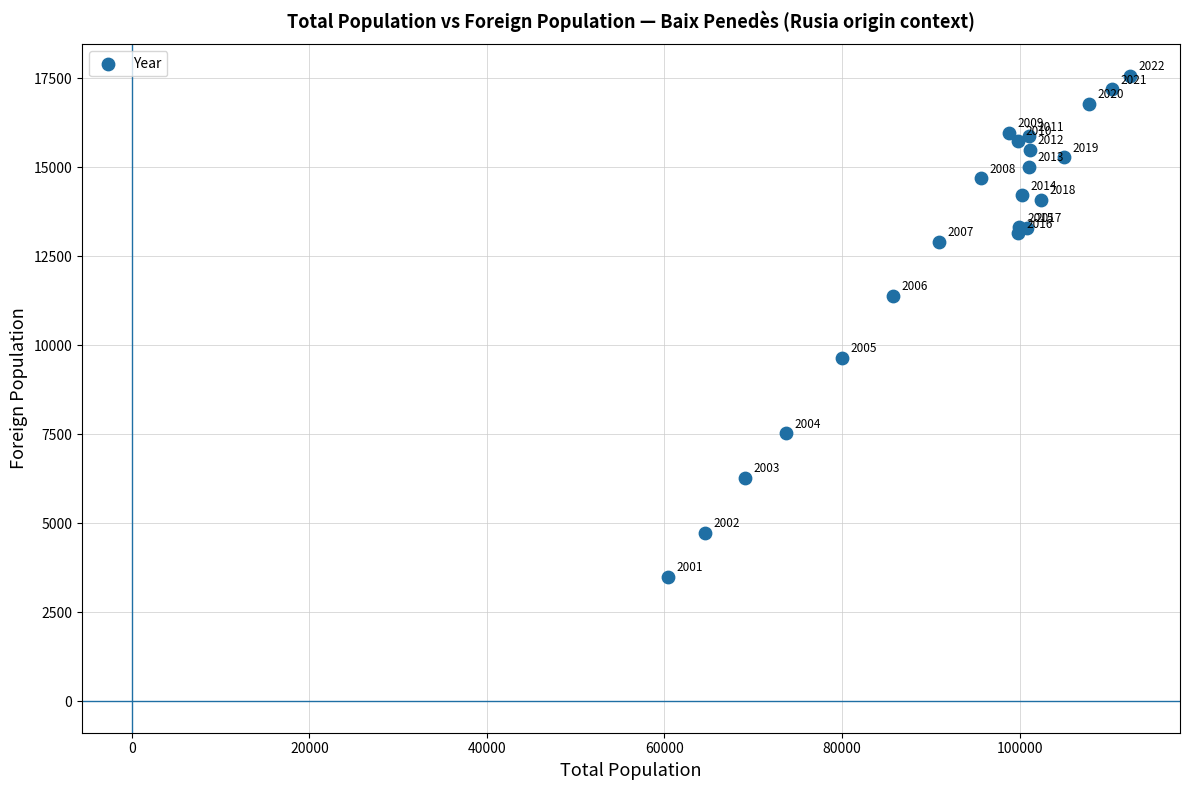

What Y value in the scatter plot is closest to 10537?

11399